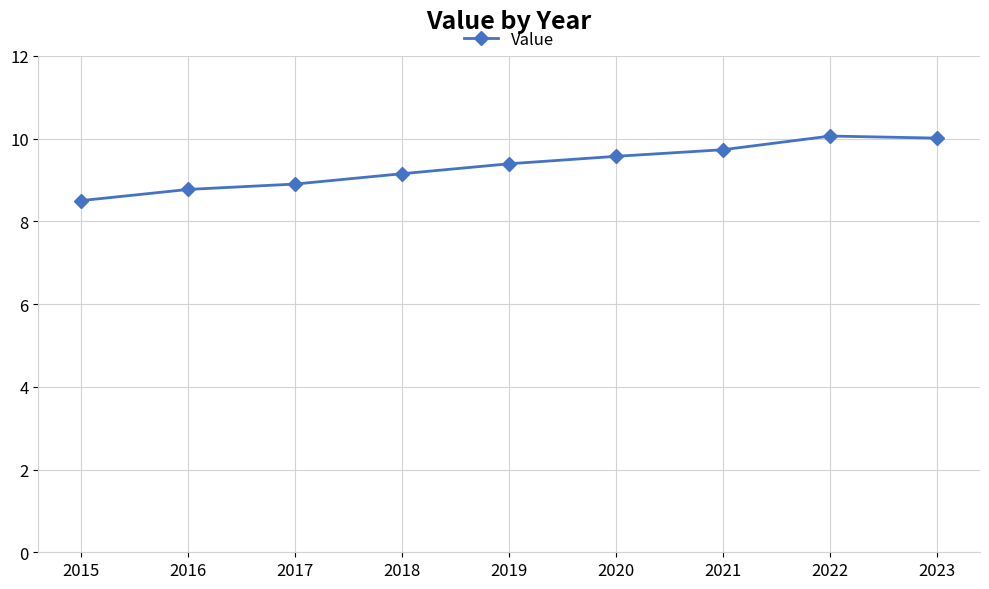

Which has a higher value, 2017 or 2023?

2023